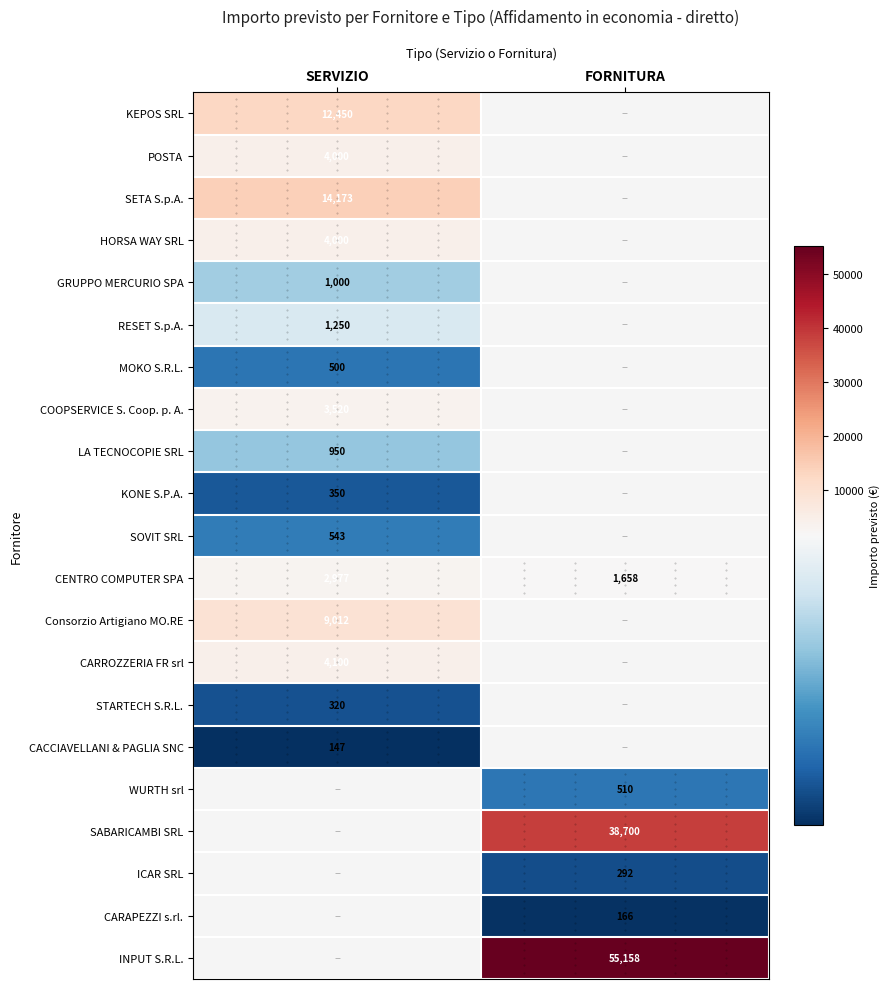

At how many categories does at least one series exceed 47196?

1